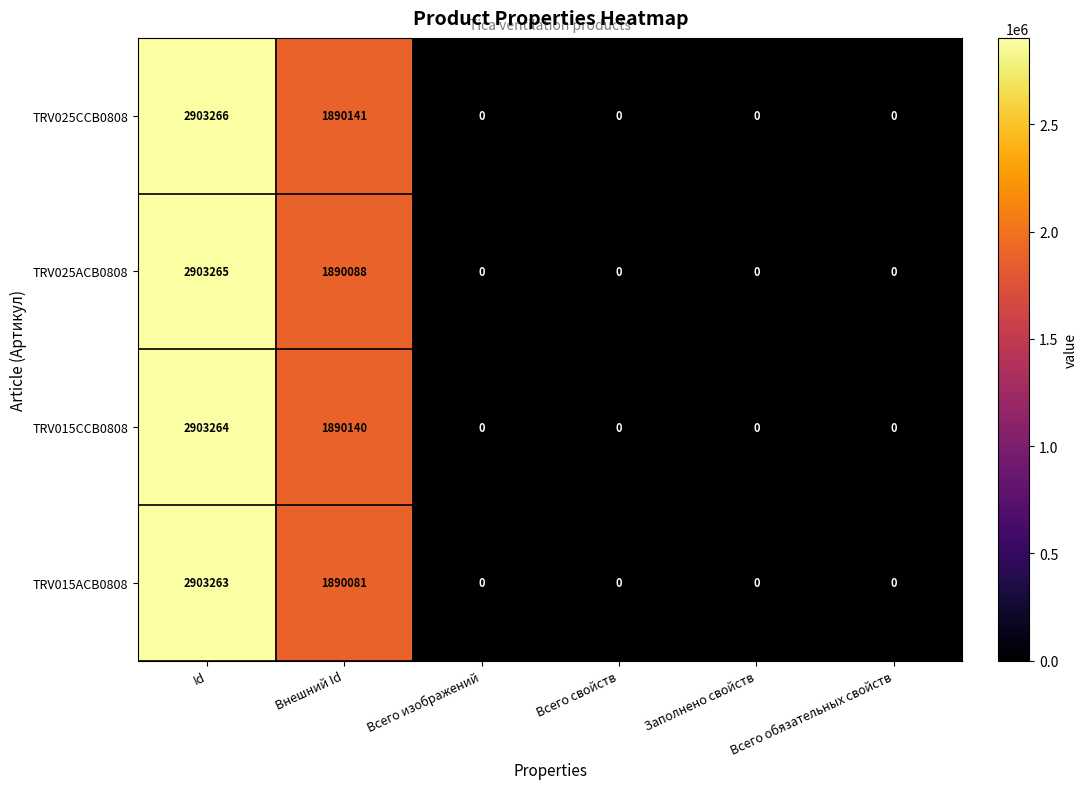

What is the sum of all TRV015CCB0808 values?

4793404